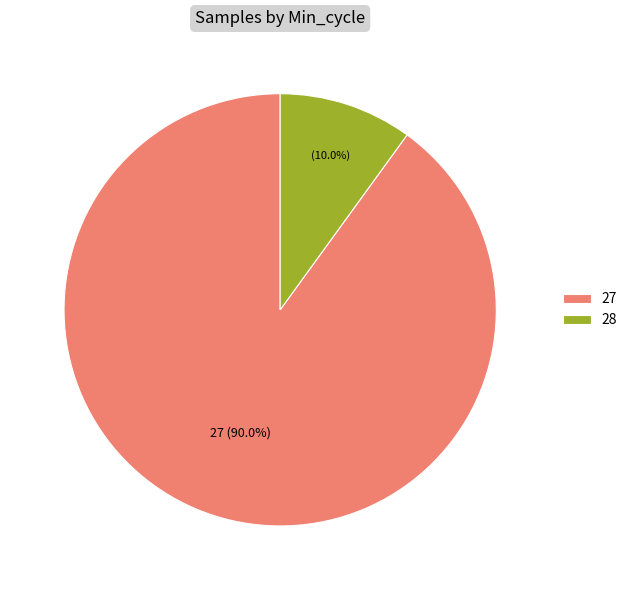

Is 27 the majority of the pie?

Yes